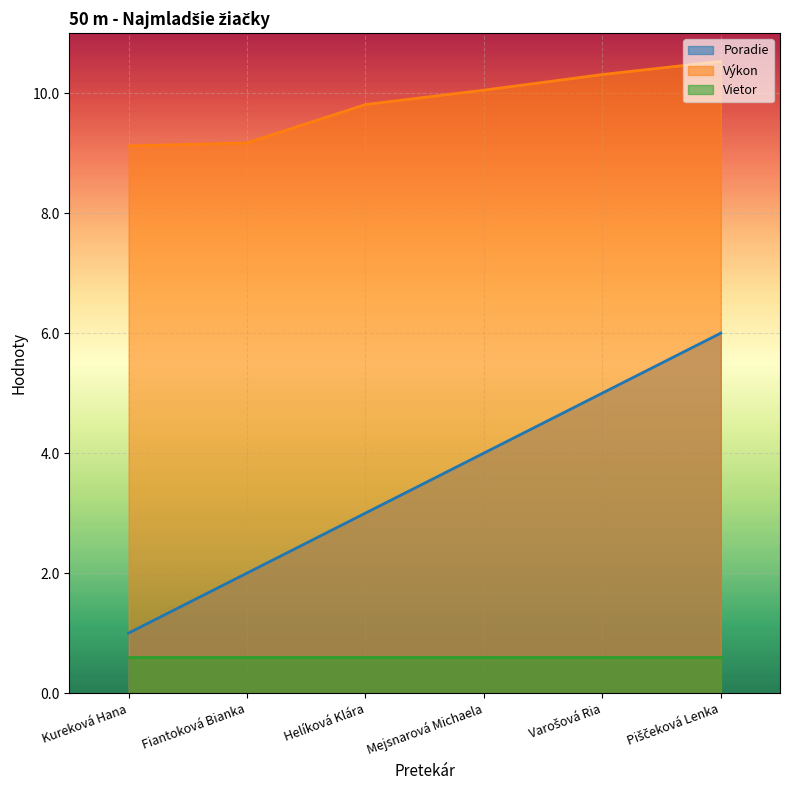

The value of Výkon at Mejsnarová Michaela is 18.0. True or false?

False